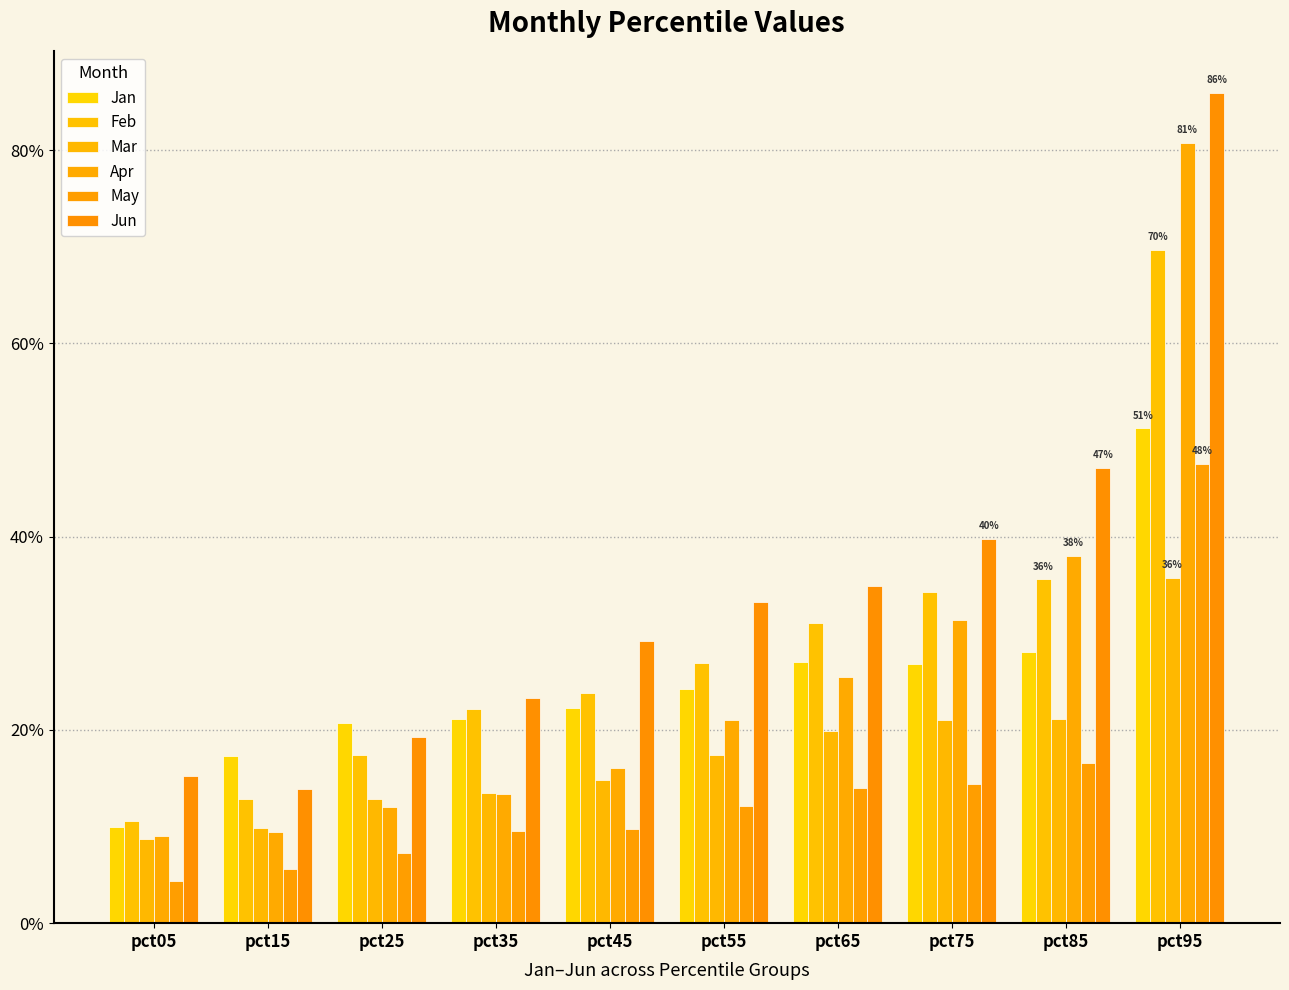

Are the bars grouped side by side (vs. stacked)?

Yes